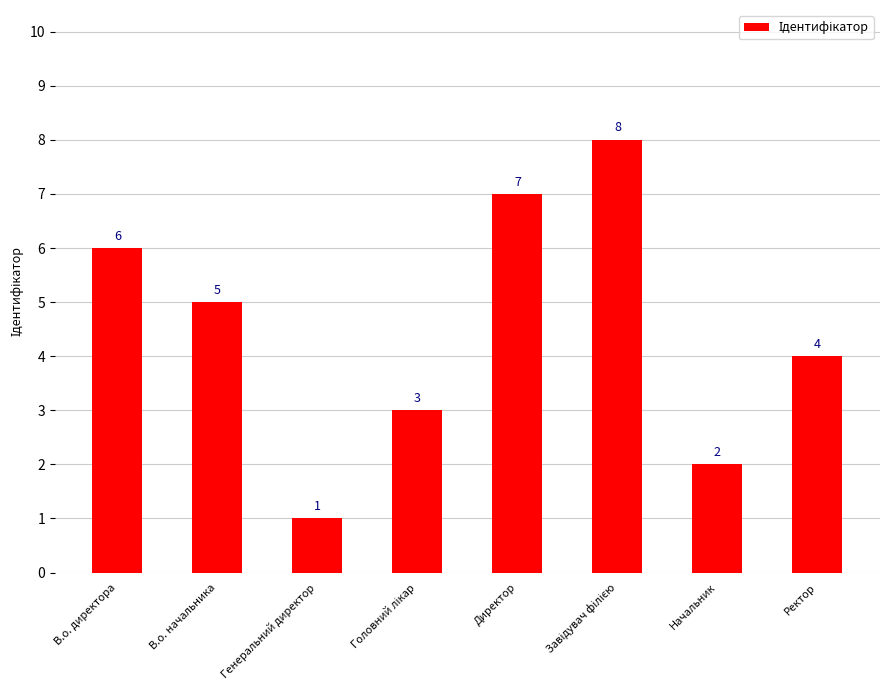

How many values are between 3 and 7?

5